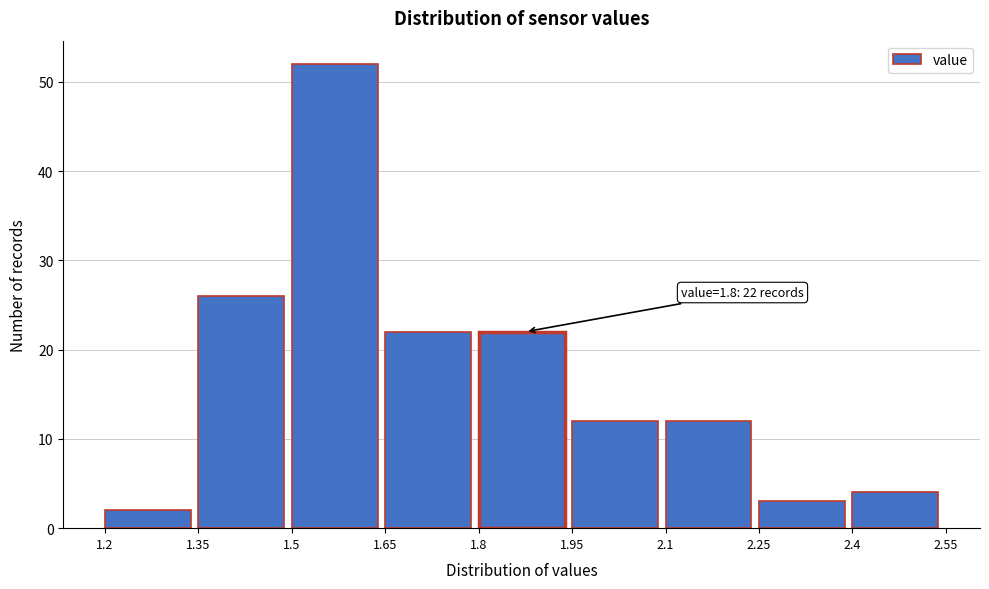

Over which range of the x-axis is the bar tallest?

1.5 to 1.65